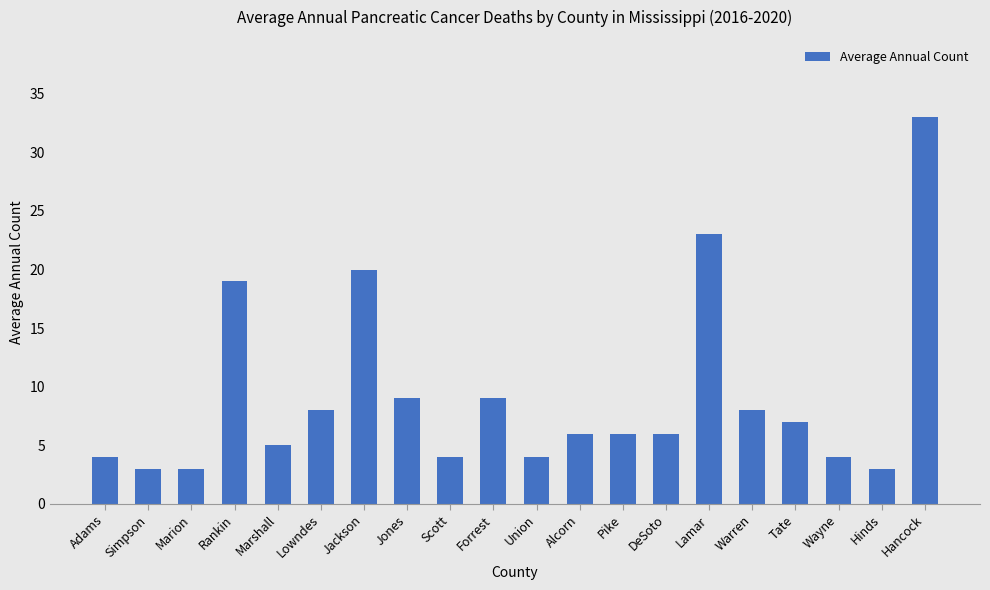

What is the change in value from Adams to Pike?

+2